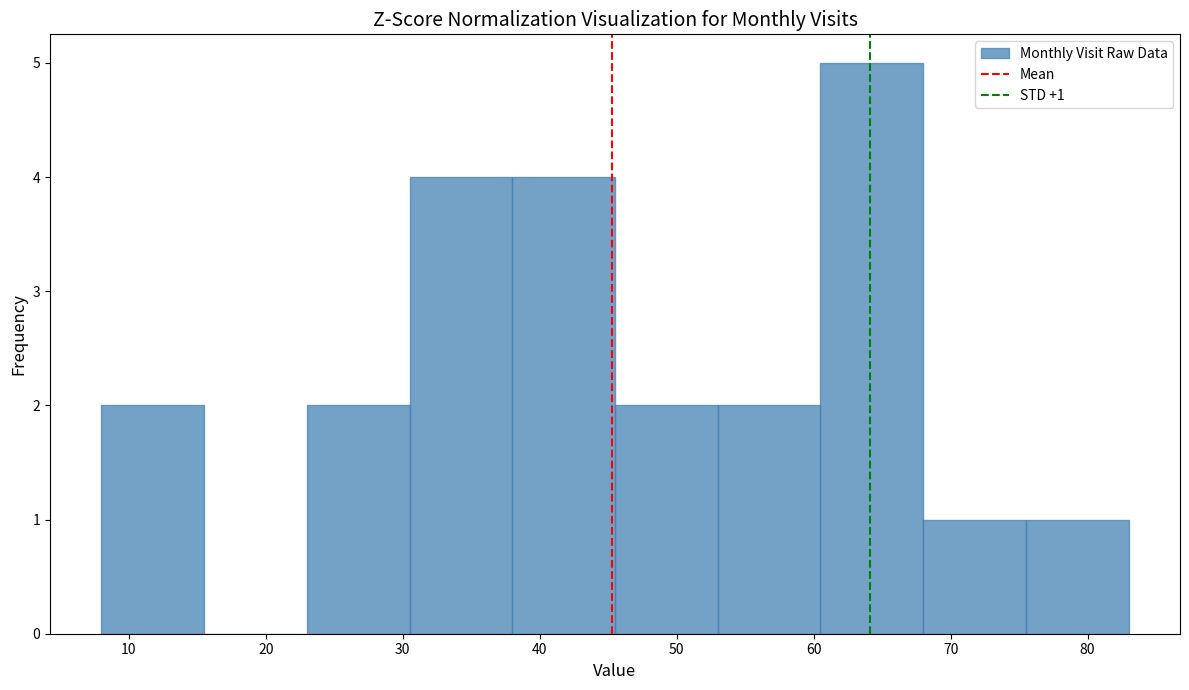

Over which range of the x-axis is the bar tallest?

60.5 to 68.0